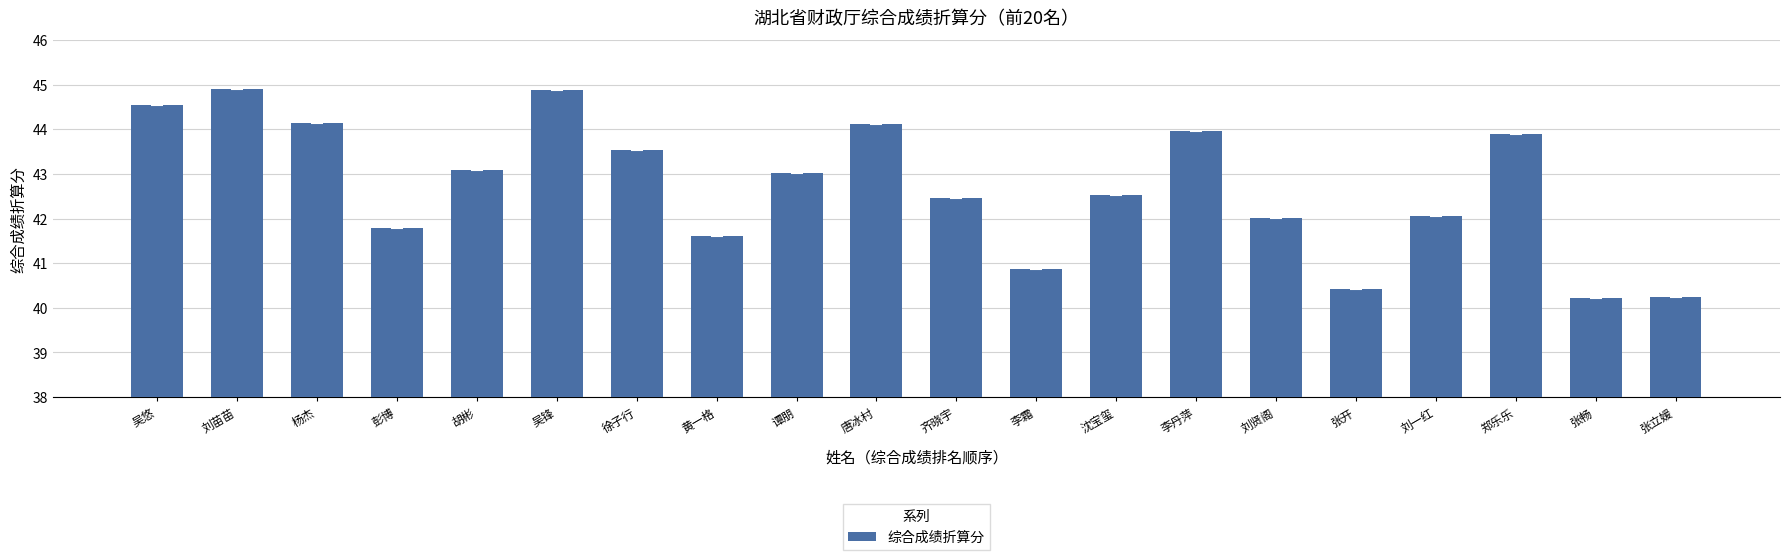

How many data points does each series have?

20